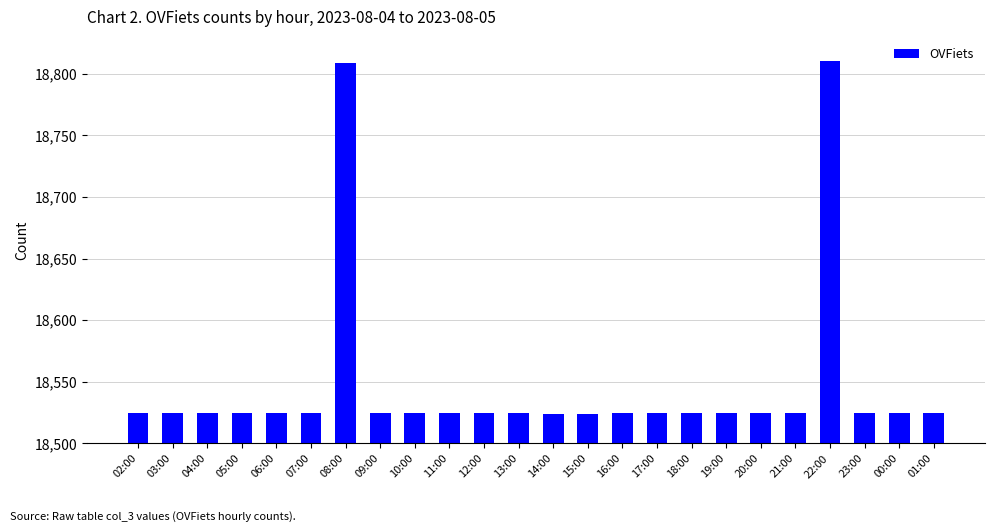

What is the greatest value displayed?

18810